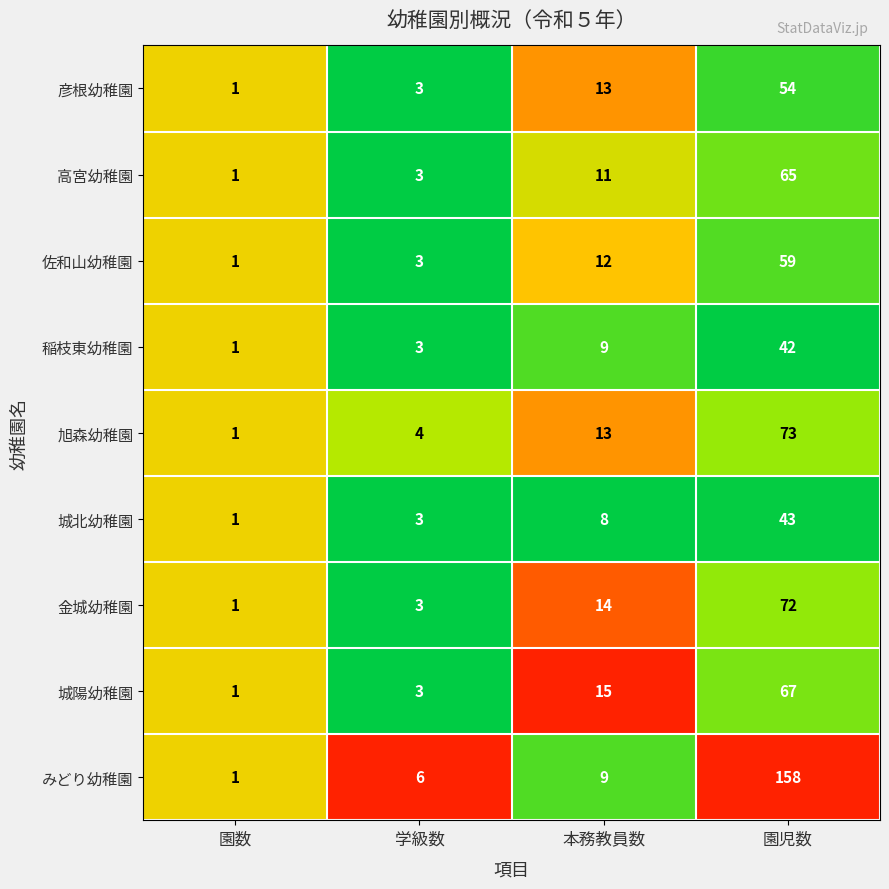

What is the difference between the second highest and second lowest values in the 城北幼稚園 series?

5